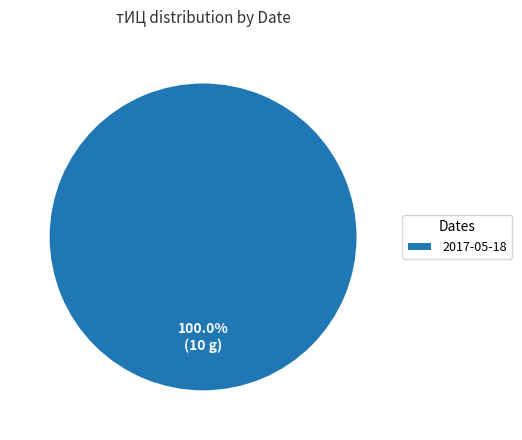

What is the majority slice?

2017-05-18